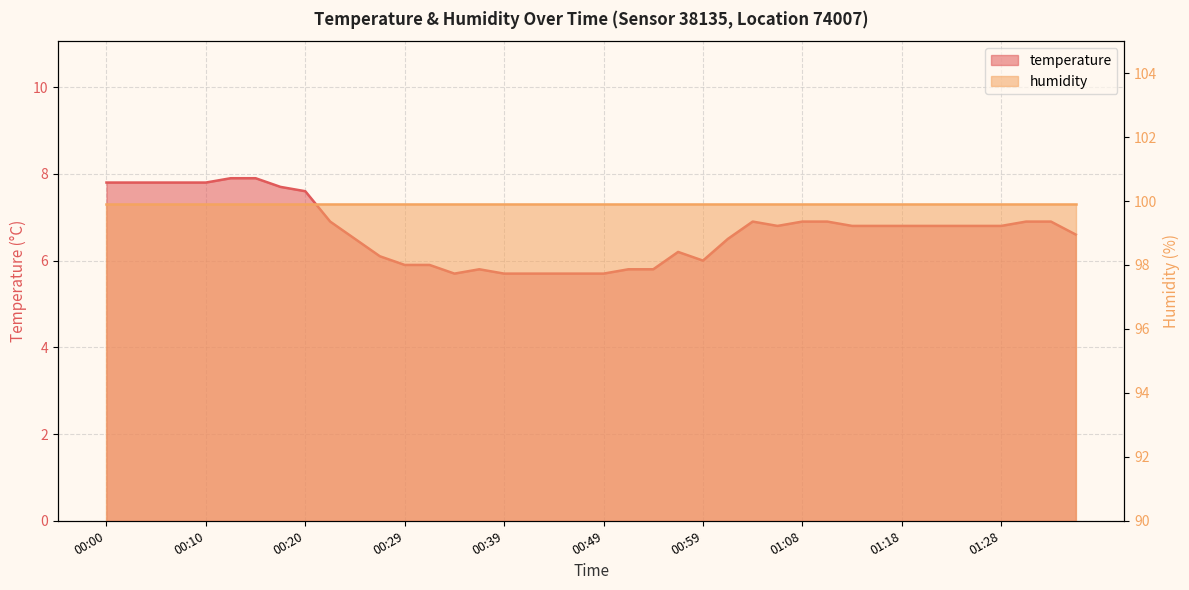

The value at 00:59 is 2.6. True or false?

False